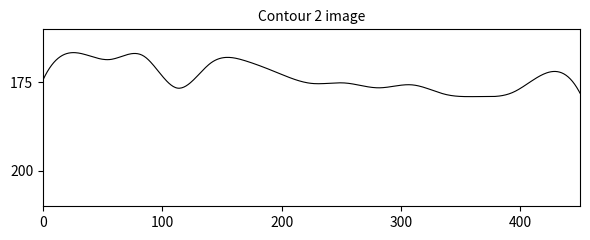

What is the smallest value displayed?

166.6